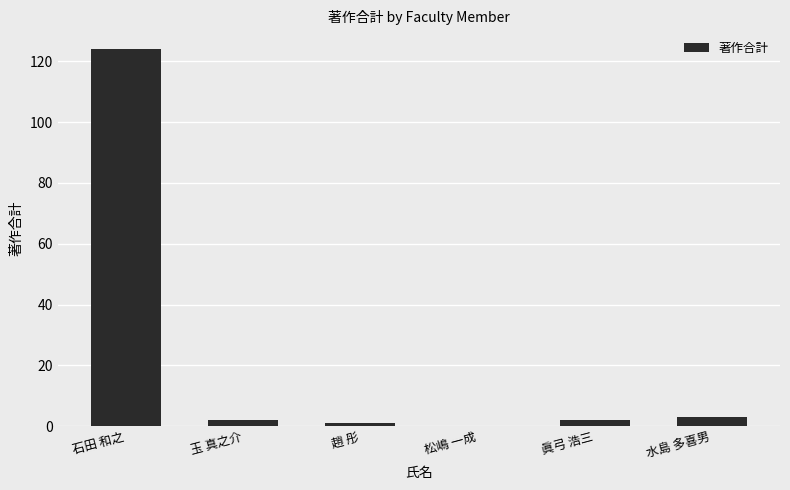

What is the change in value from 趙 彤 to 水島 多喜男?

+2